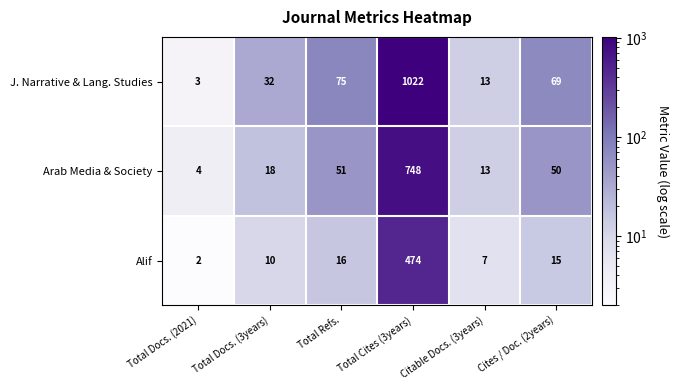

What is the difference between the second highest and second lowest values in the Alif series?

9